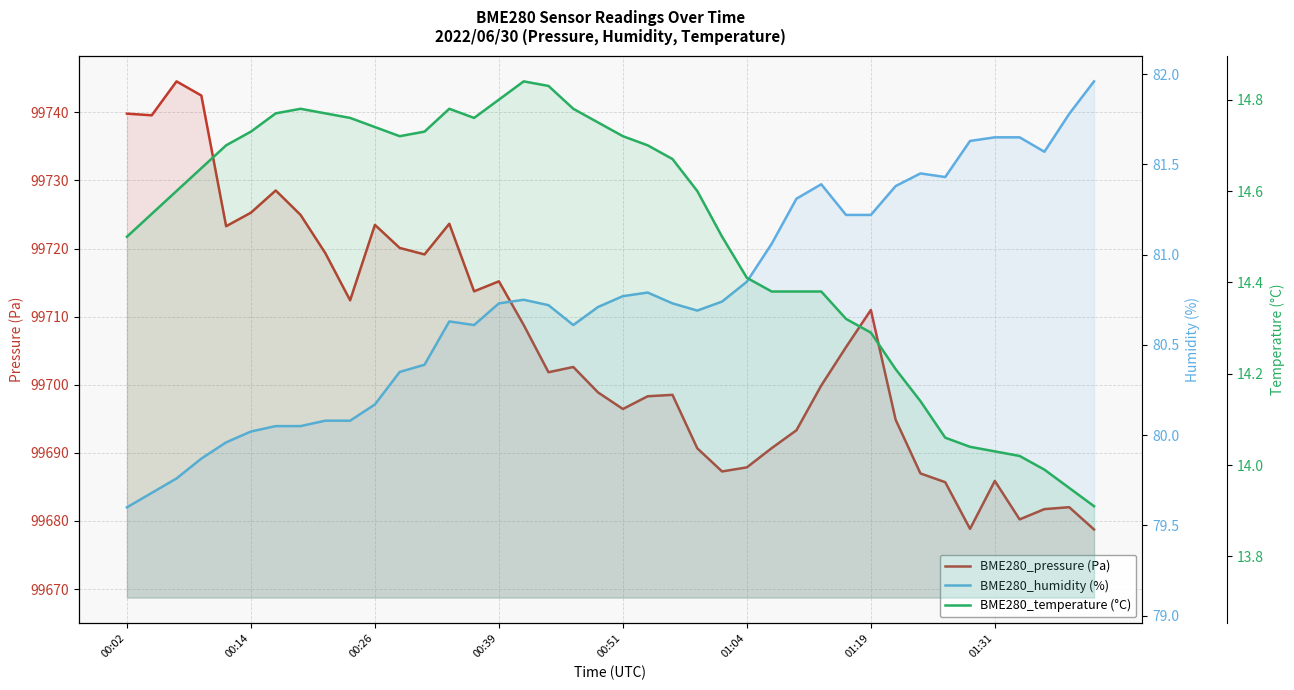

The value of BME280_pressure (Pa) at 14 is 155342.0. True or false?

False